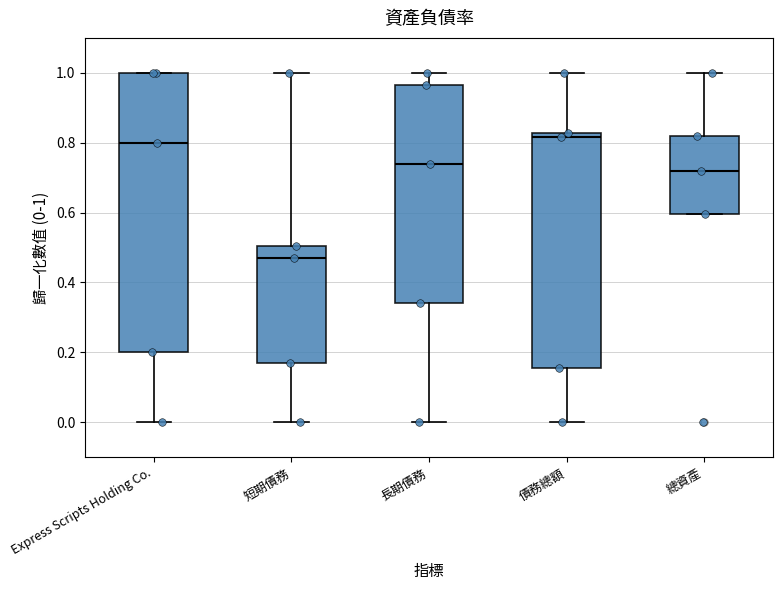

Comparing the boxes themselves (not the whiskers), which one is the tallest?

Express Scripts Holding Co.